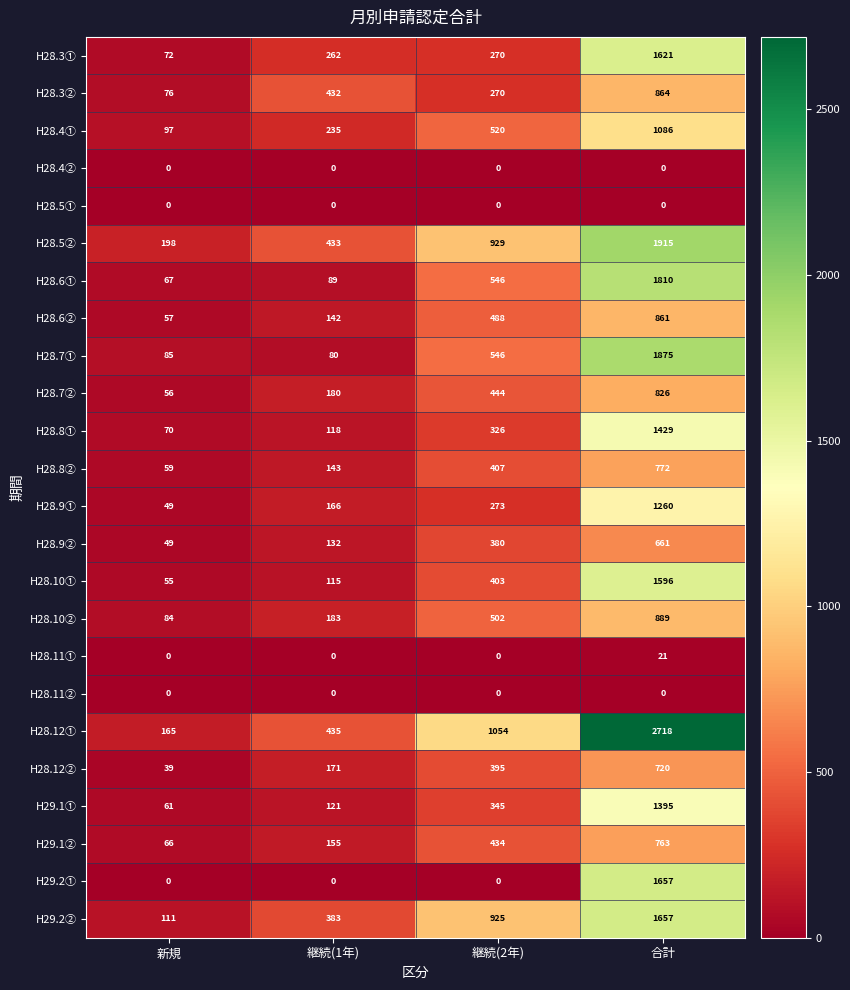

What is the sum of the H28.3② values at 継続(1年) and 新規?

508